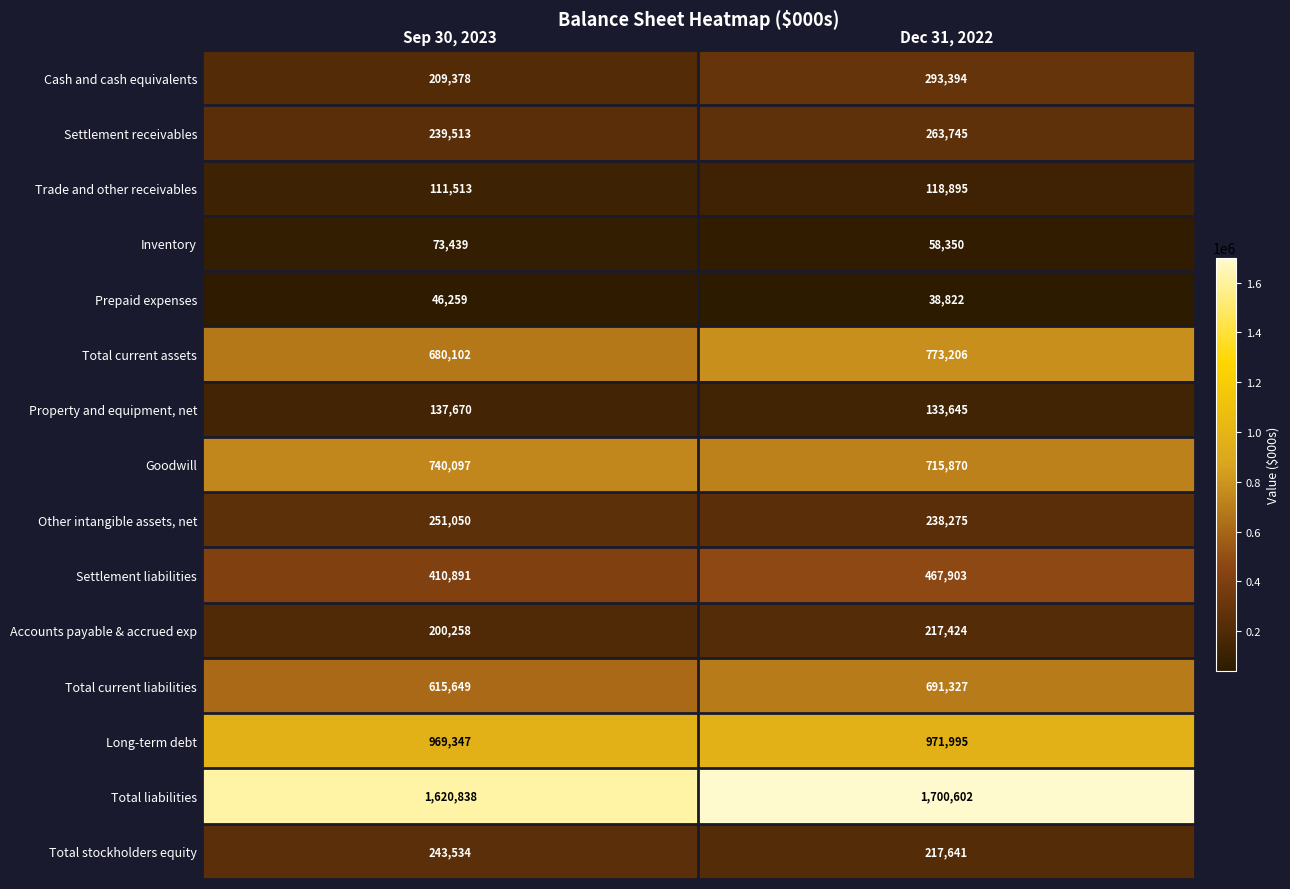

Reading right to left, what are all the values shown in this chart?

Cash and cash equivalents: 293394	209378
Settlement receivables: 263745	239513
Trade and other receivables: 118895	111513
Inventory: 58350	73439
Prepaid expenses: 38822	46259
Total current assets: 773206	680102
Property and equipment, net: 133645	137670
Goodwill: 715870	740097
Other intangible assets, net: 238275	251050
Settlement liabilities: 467903	410891
Accounts payable & accrued exp: 217424	200258
Total current liabilities: 691327	615649
Long-term debt: 971995	969347
Total liabilities: 1700602	1620838
Total stockholders equity: 217641	243534